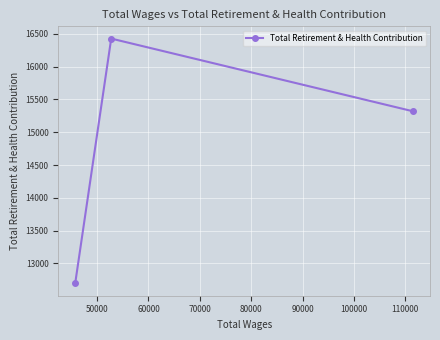

What is the minimum value shown in the chart?

12694